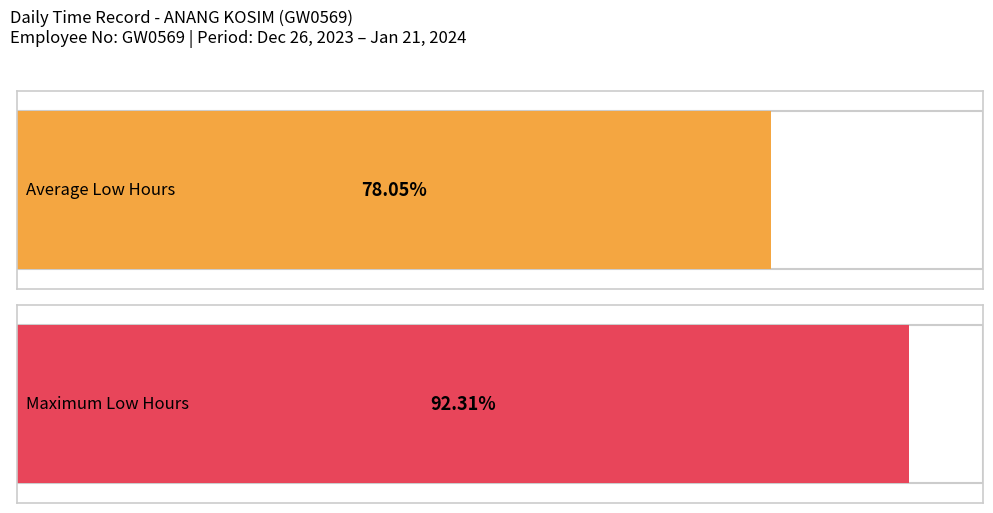

The chart shows a value of 2.7 at 14-Sun. True or false?

False